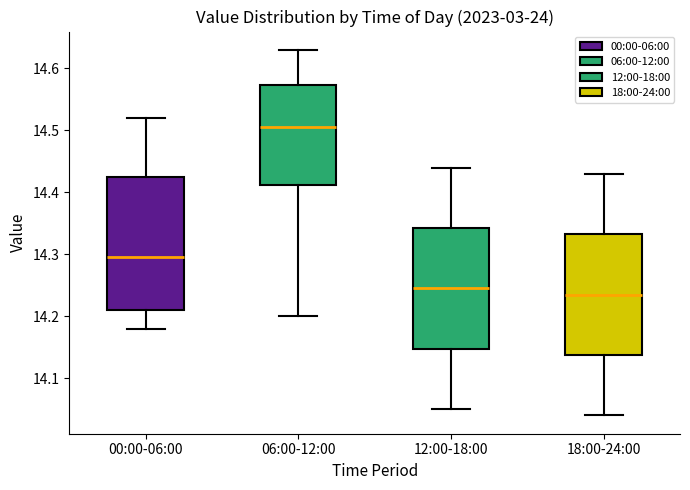

Comparing the boxes themselves (not the whiskers), which one is the tallest?

00:00-06:00